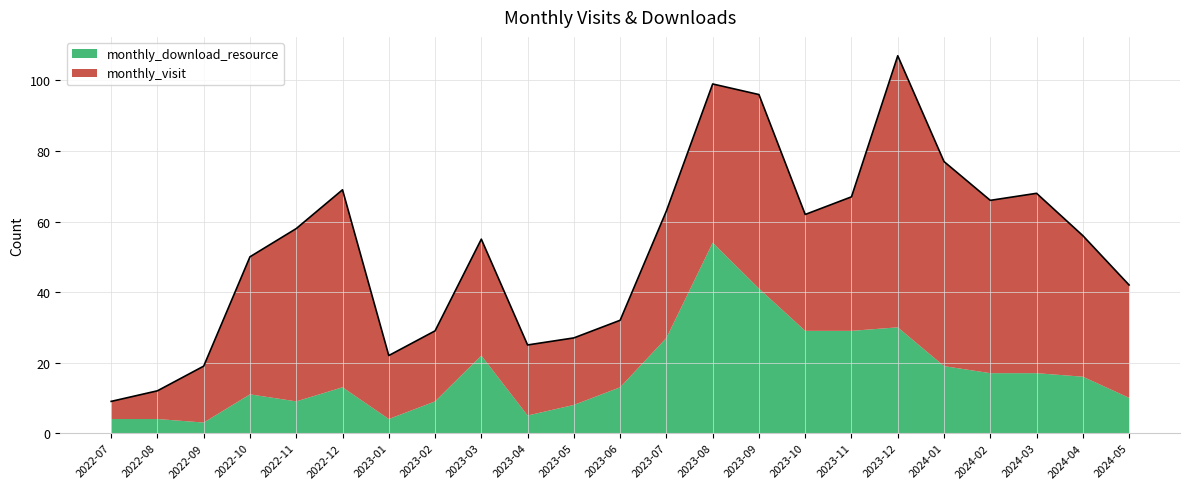

True or false: monthly_visit and monthly_download_resource intersect in this chart.

True